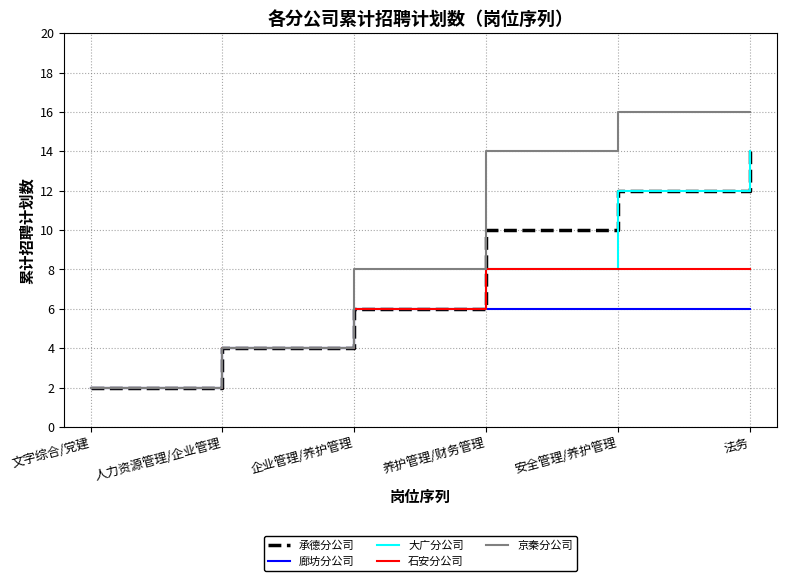

What are all the series names shown in the legend?

承德分公司, 廊坊分公司, 大广分公司, 石安分公司, 京秦分公司